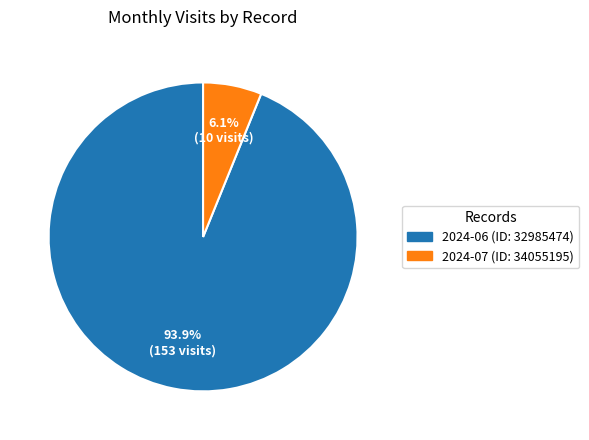

Approximately how many times larger is the value at 2024-07 (ID: 34055195) compared to 2024-06 (ID: 32985474)?

0.1